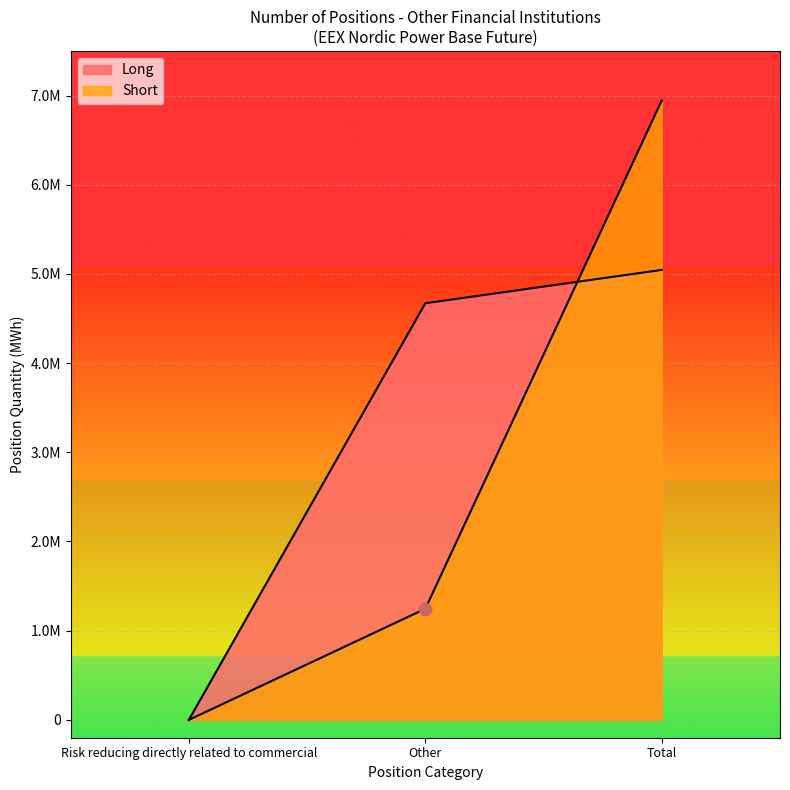

What are all the series names shown in the legend?

Long, Short